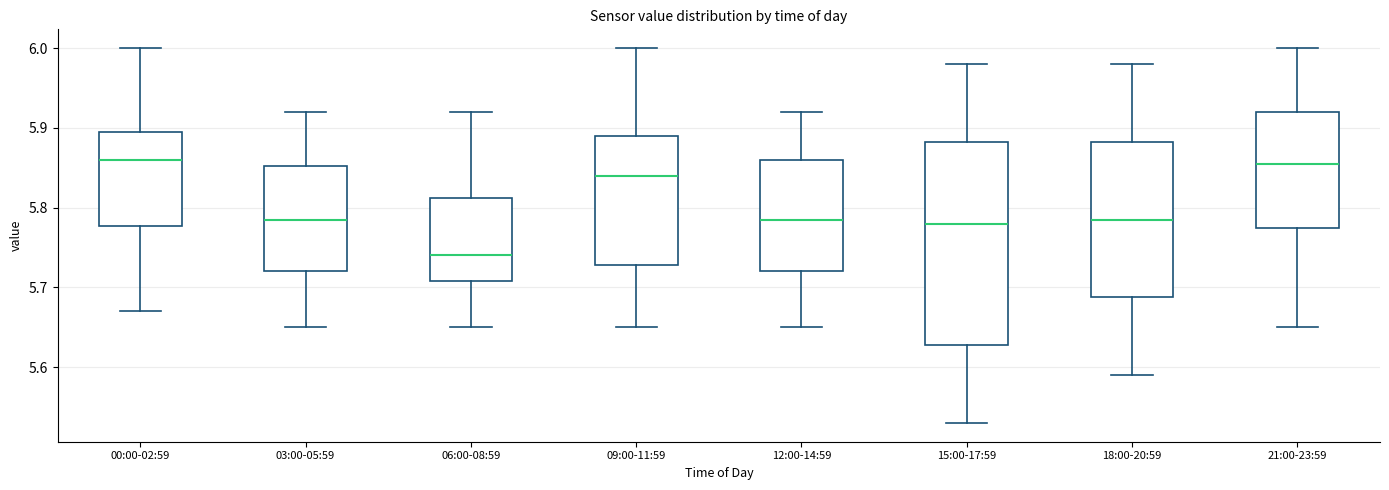

Reading left to right, read every box against the y-axis: the position of its median line, the range the box covers, and the ends of its whiskers. The values are not printed on the chart, so give them approximately, as read against the axis.

00:00-02:59: median 5.86, box 5.78 to 5.90, whiskers 5.67 to 6.00
03:00-05:59: median 5.79, box 5.72 to 5.85, whiskers 5.65 to 5.92
06:00-08:59: median 5.74, box 5.71 to 5.81, whiskers 5.65 to 5.92
09:00-11:59: median 5.84, box 5.73 to 5.89, whiskers 5.65 to 6.00
12:00-14:59: median 5.79, box 5.72 to 5.86, whiskers 5.65 to 5.92
15:00-17:59: median 5.78, box 5.63 to 5.88, whiskers 5.53 to 5.98
18:00-20:59: median 5.79, box 5.69 to 5.88, whiskers 5.59 to 5.98
21:00-23:59: median 5.86, box 5.78 to 5.92, whiskers 5.65 to 6.00